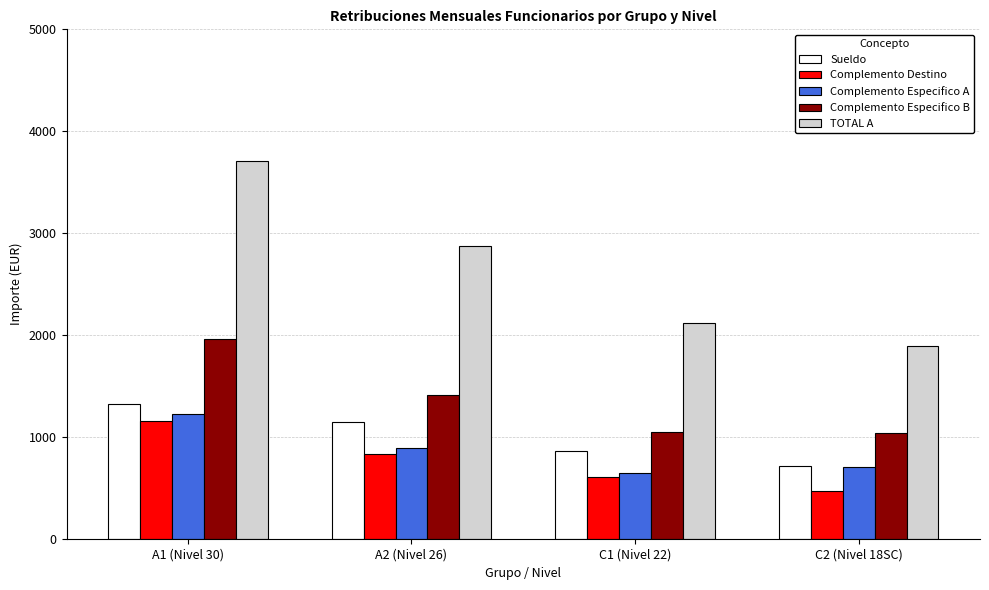

Which series has the largest range (max minus min)?

TOTAL A